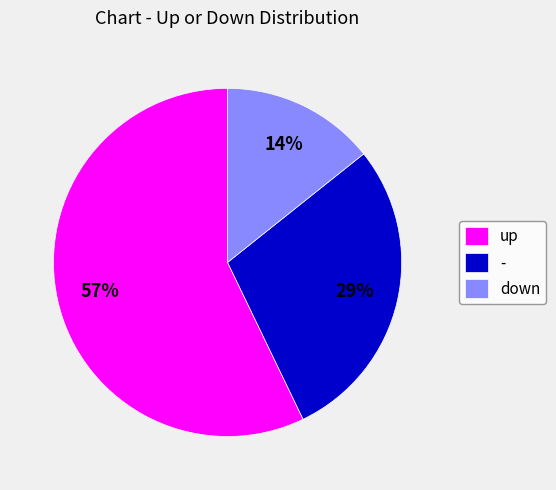

To the nearest percent, what percentage of the pie is -?

29%